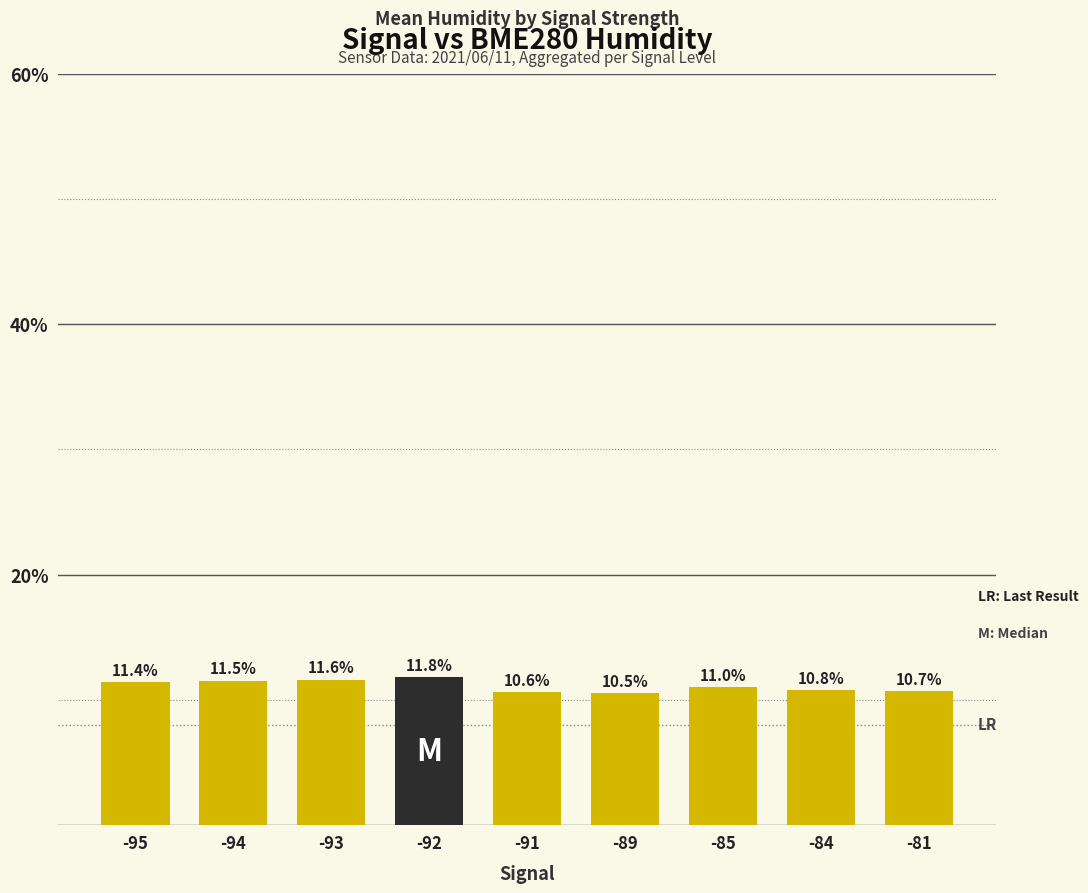

How many data points are less than 11?

4